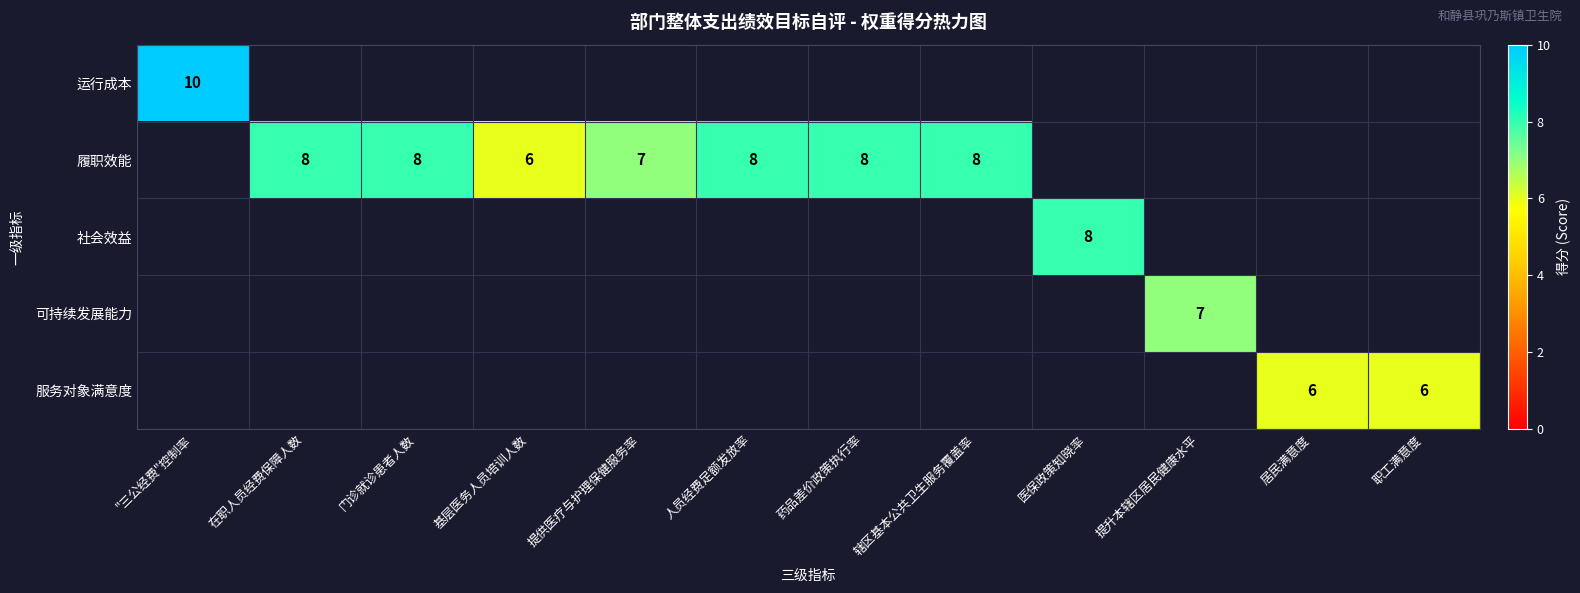

Which label corresponds to the largest value in the chart?

"三公经费"控制率